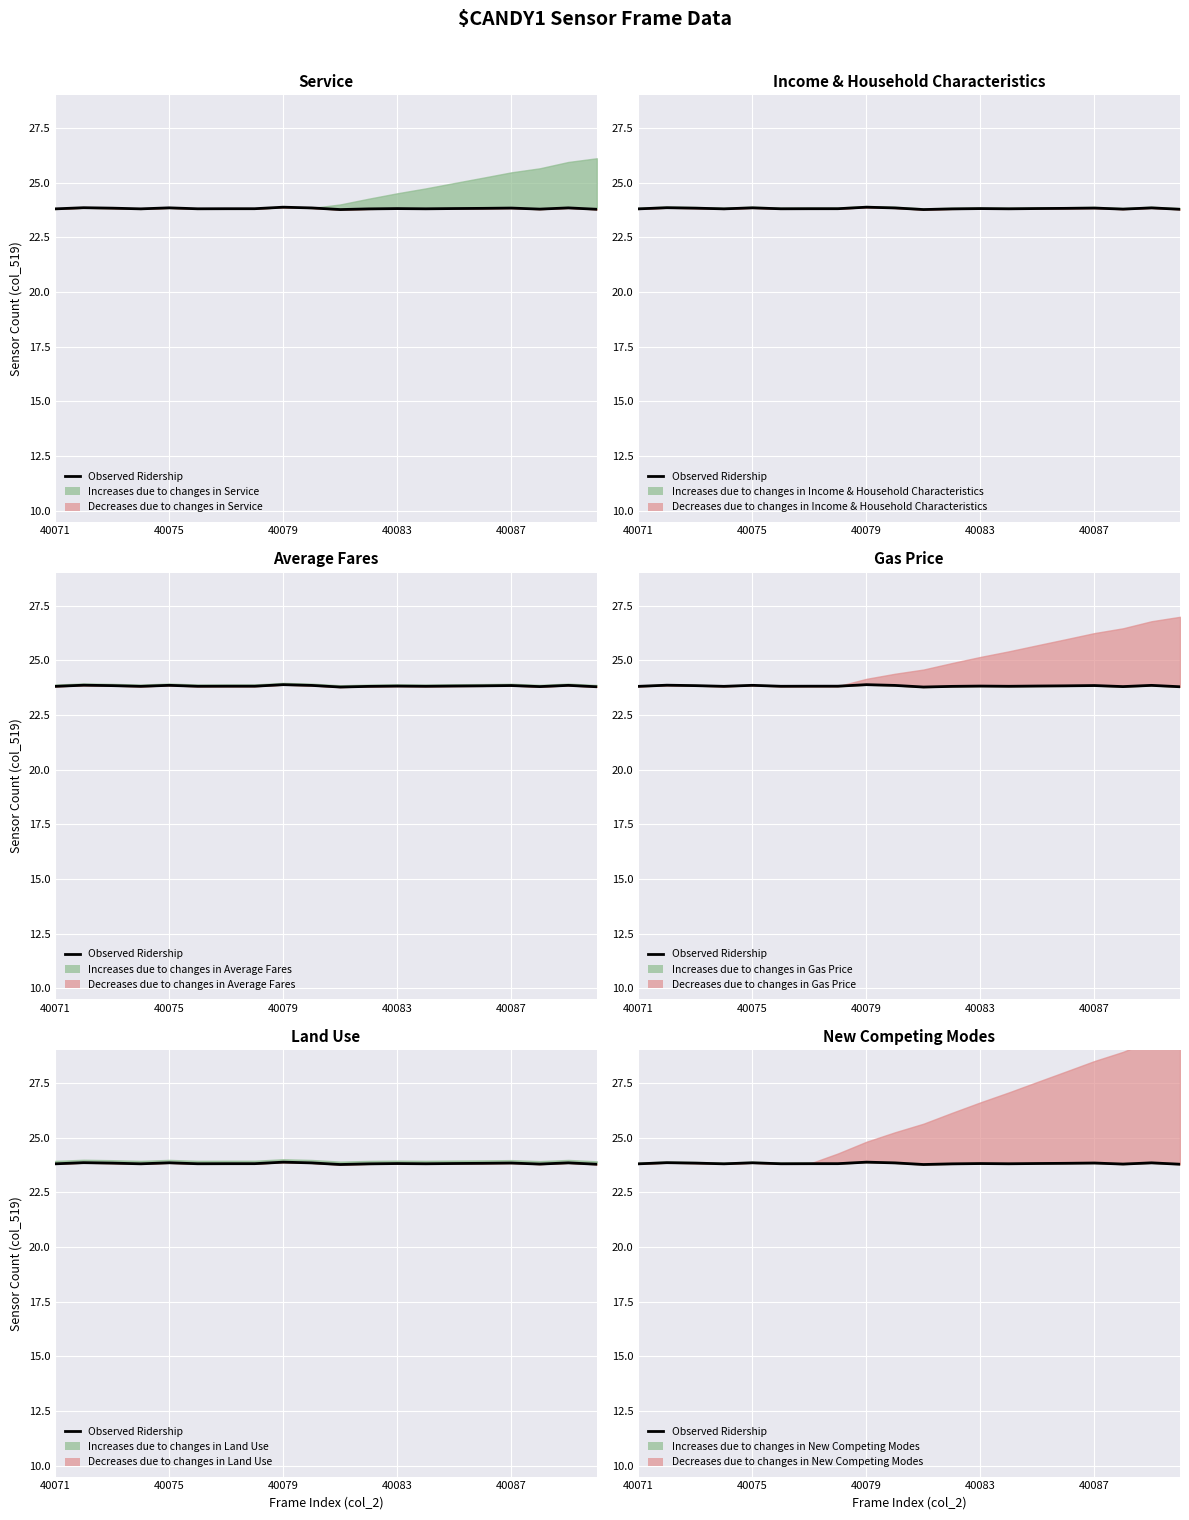

How many points are lower than both their immediate neighbors (excluding endpoints)?

5